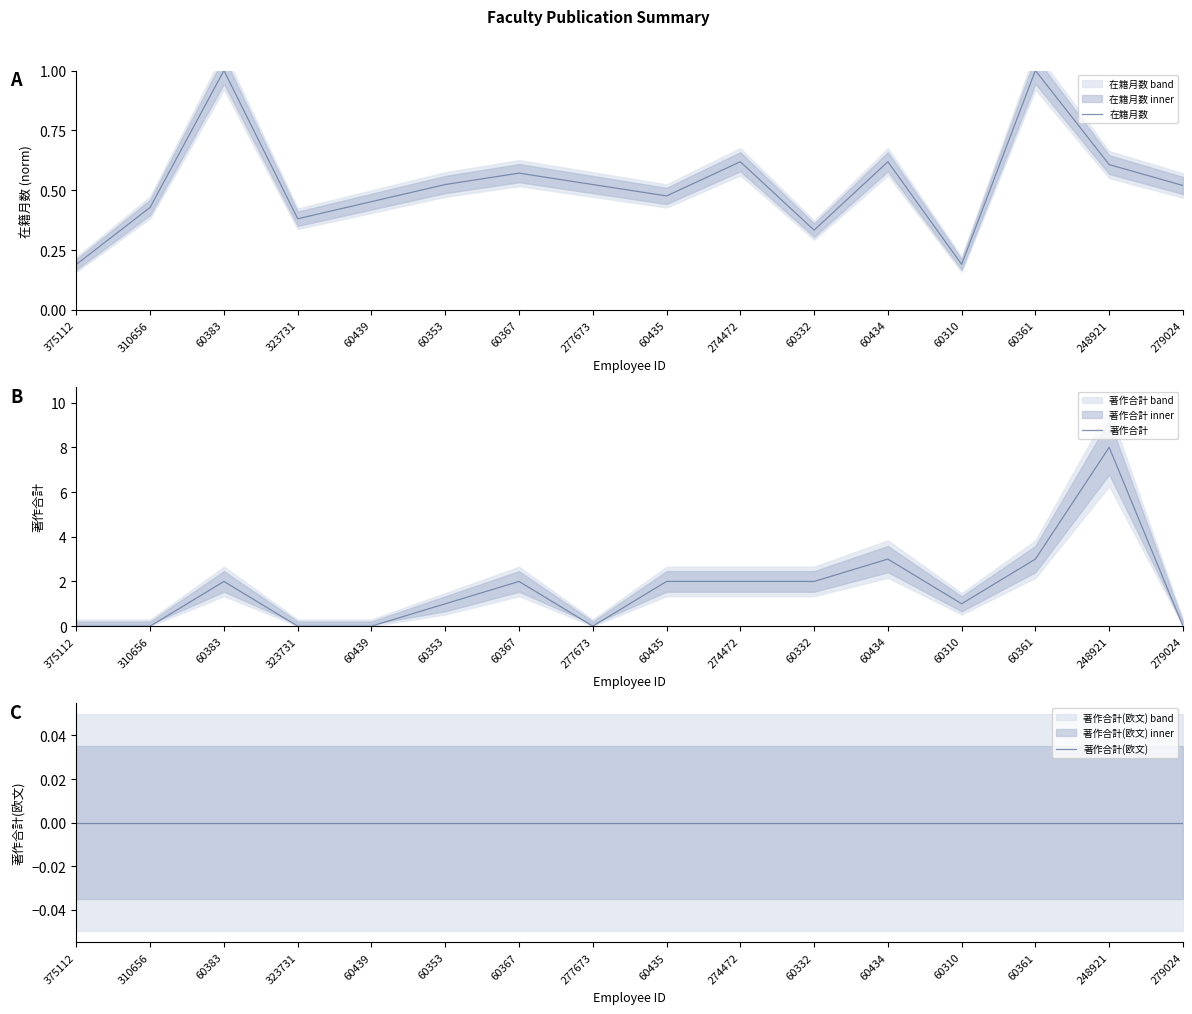

True or false: 在籍月数 has more than 1 interior local peaks.

True